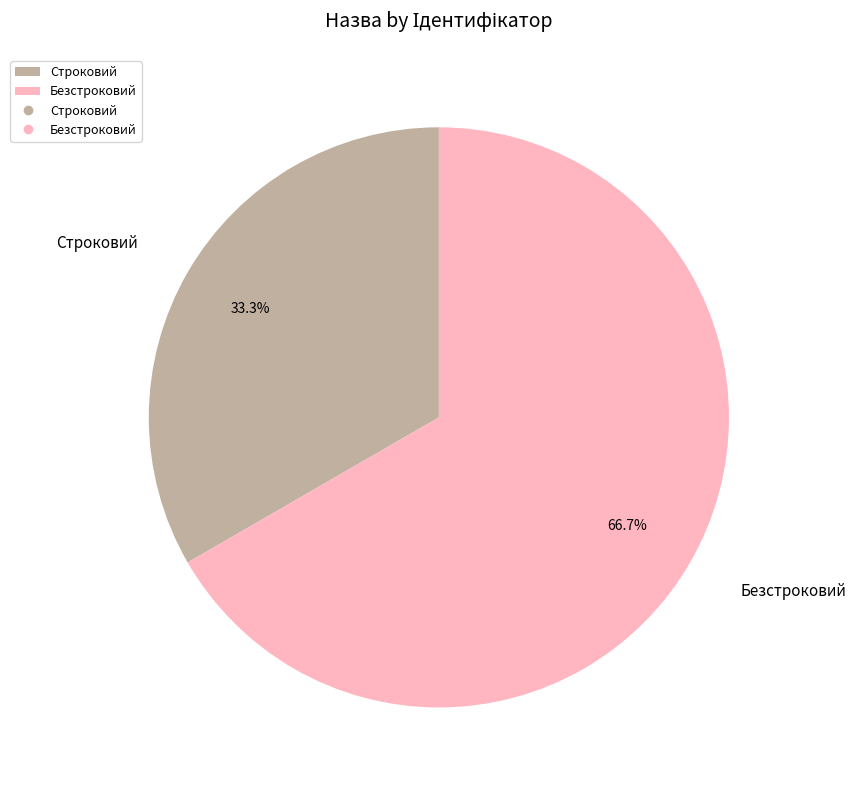

Is Строковий the majority of the pie?

No